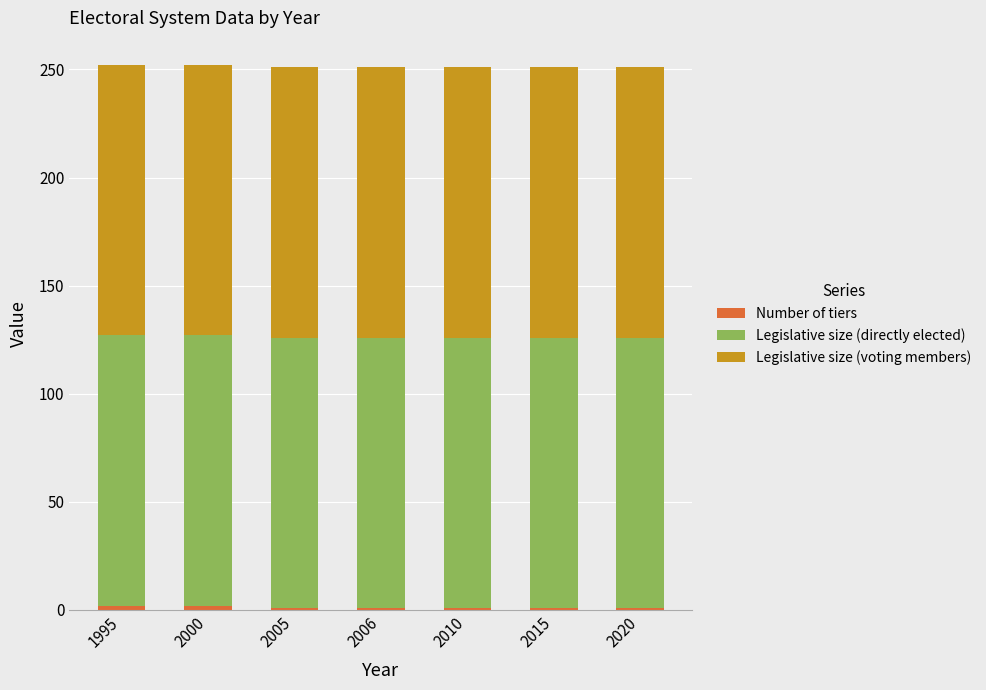

How many bars are there in total?

7